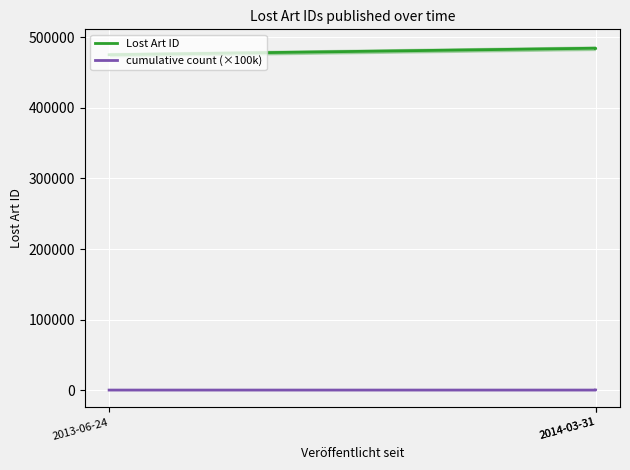

List the series in order of their overall mean, lowest first.

cumulative count (×100k), Lost Art ID